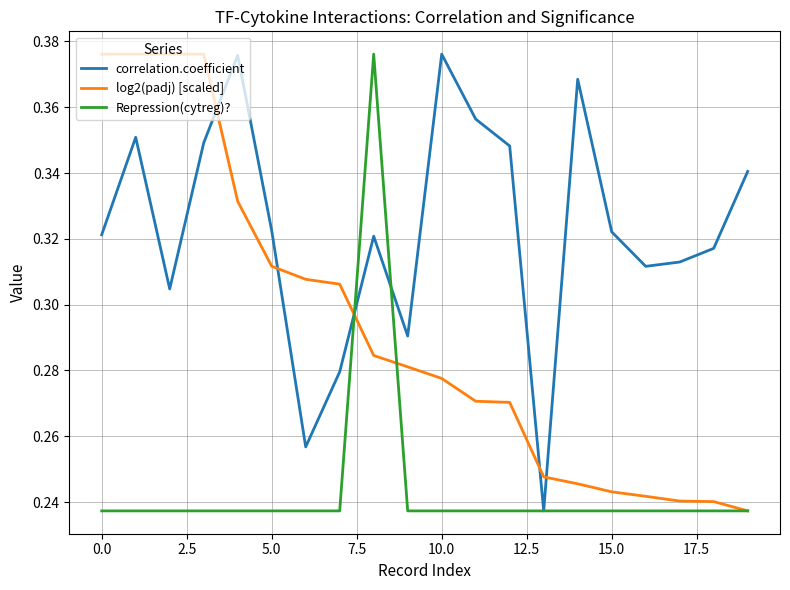

Rank the series by their average value, from highest to lowest.

correlation.coefficient, log2(padj) [scaled], Repression(cytreg)?